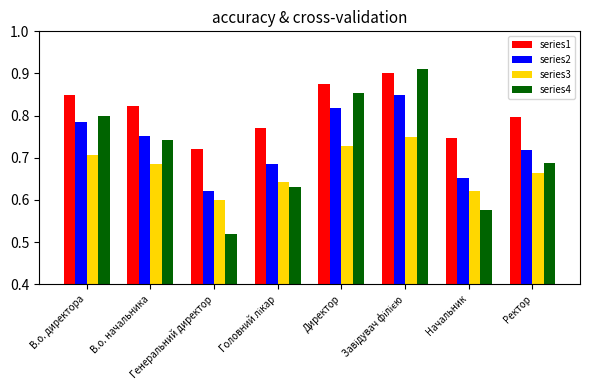

Which series has the largest total across all categories?

series1